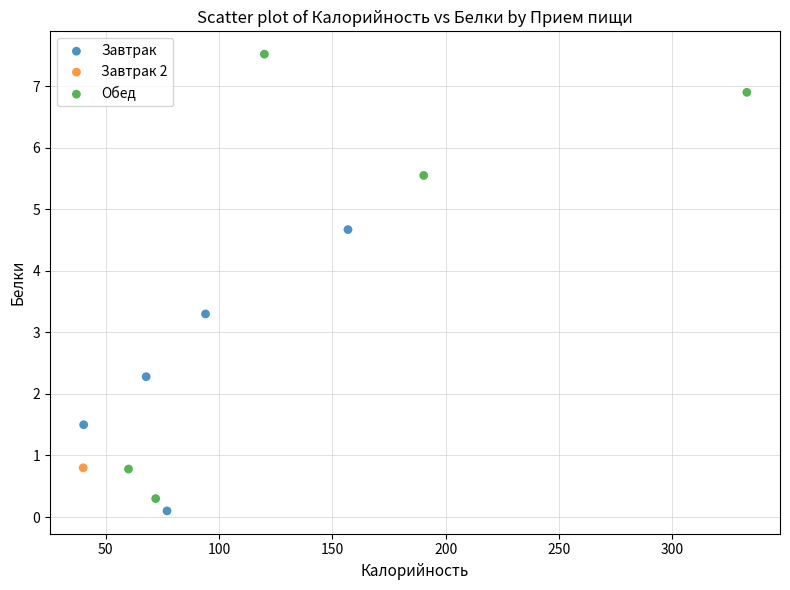

Which series reaches the minimum Y coordinate?

Завтрак